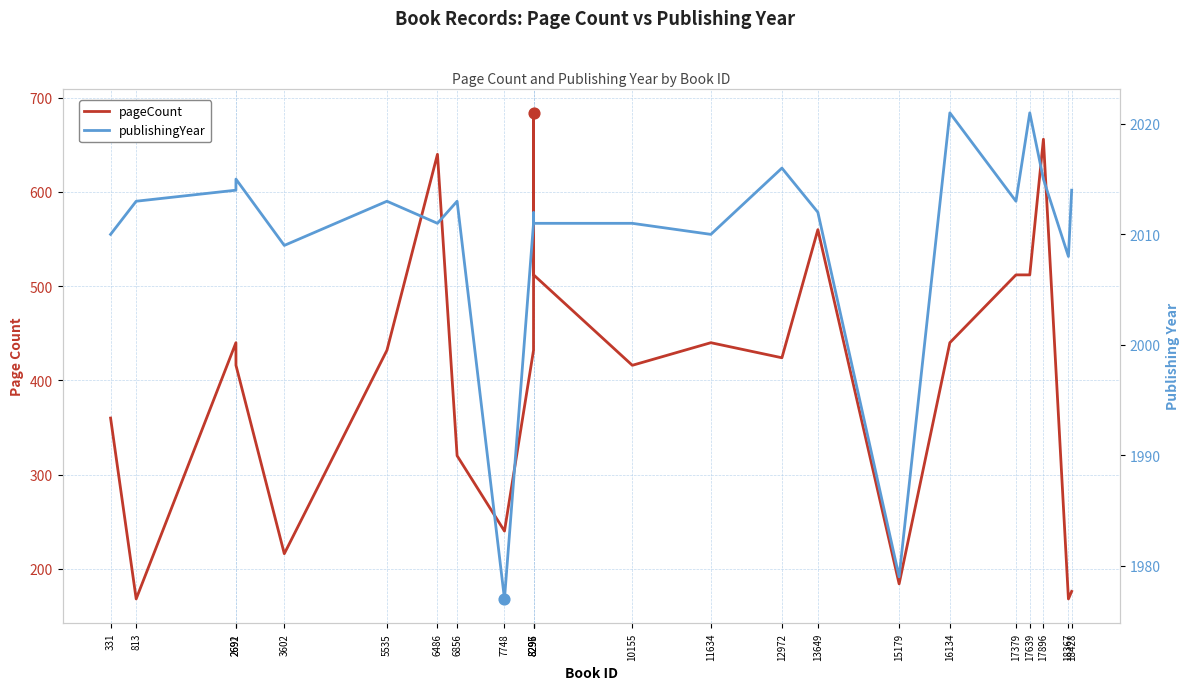

Which series reaches the minimum Y coordinate?

pageCount